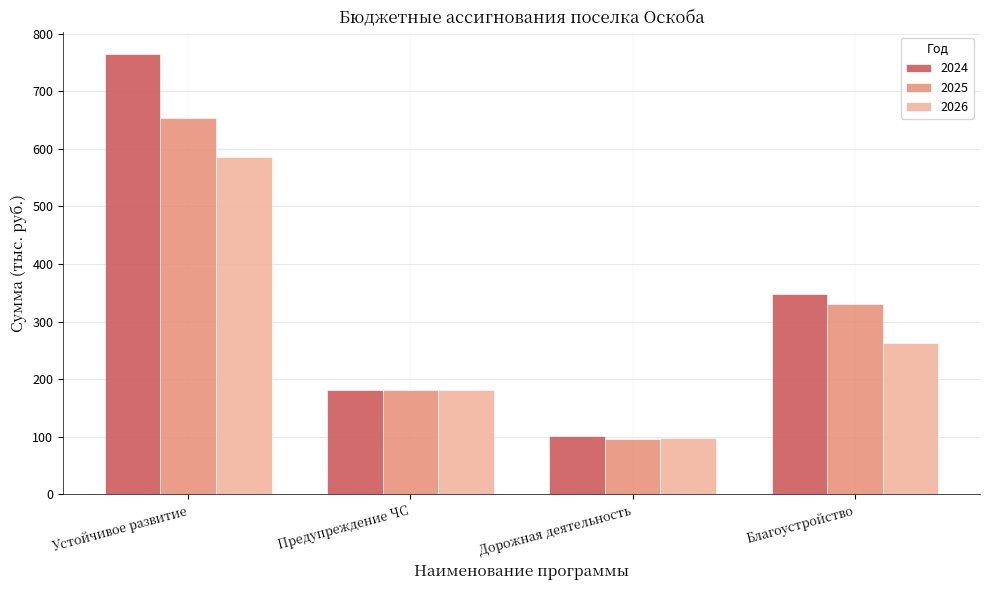

What is the approximate value of 2025 at Устойчивое развитие?

654.3